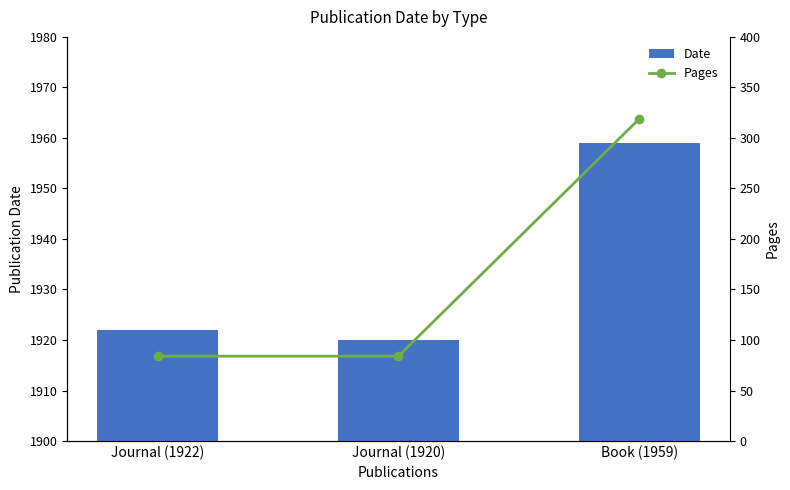

What is the highest value of the Date series?

1959